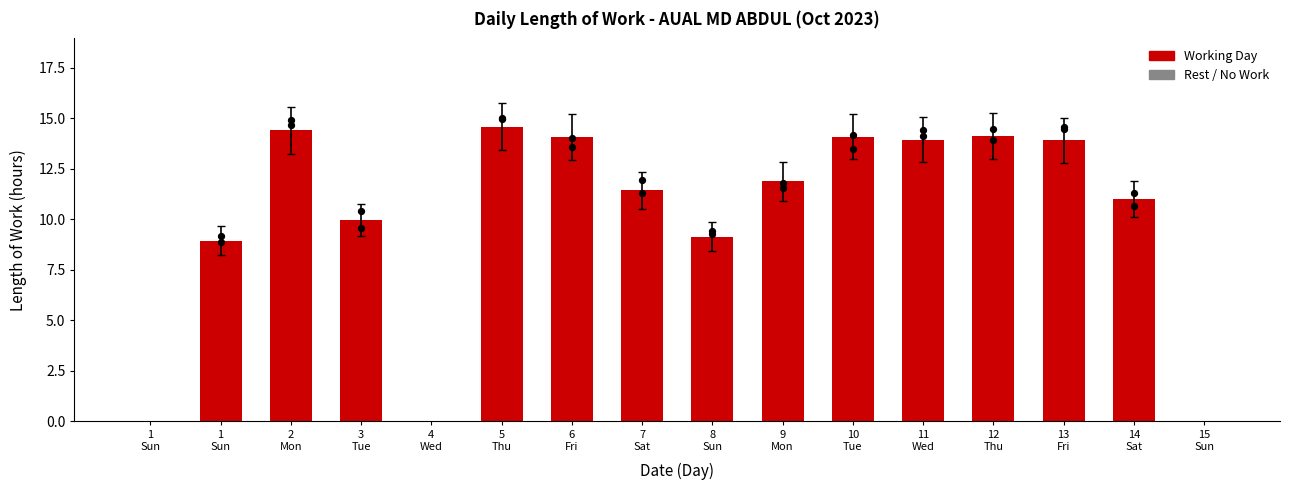

What is the ratio of the value at 11
Wed to the value at 14
Sat?

1.3